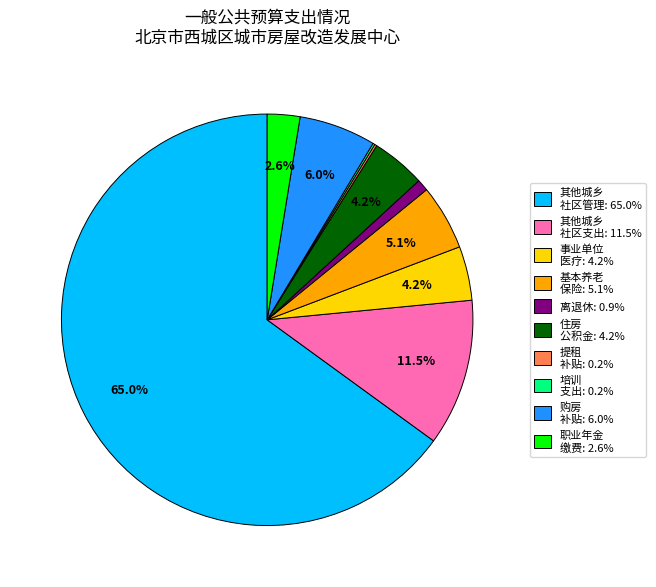

Is there a majority slice in this chart?

Yes